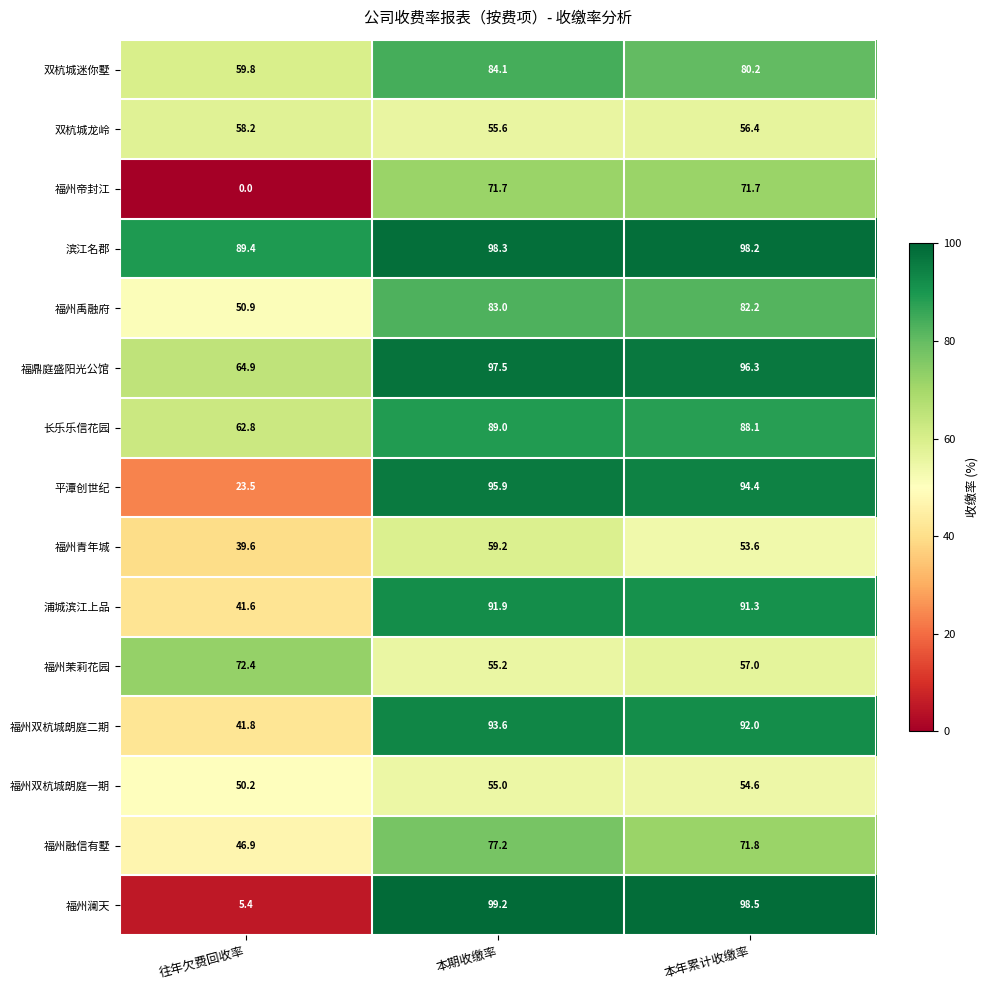

What is the approximate value of 福州青年城 at 本年累计收缴率?

53.6